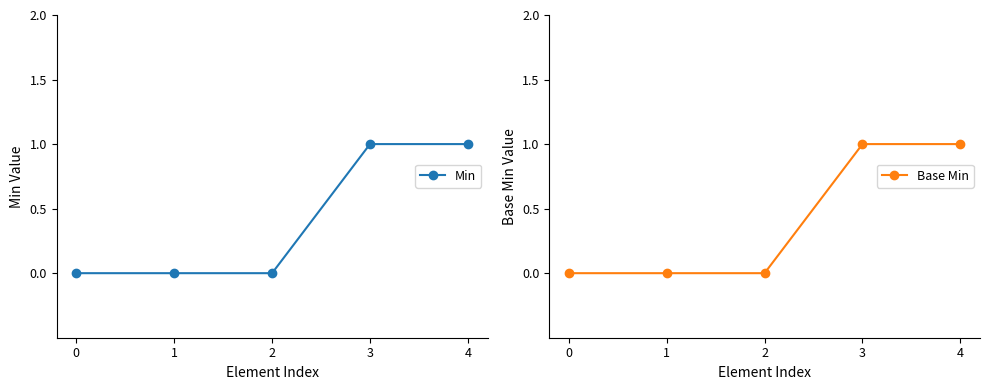

True or false: Base Min and Min cross at least once.

False